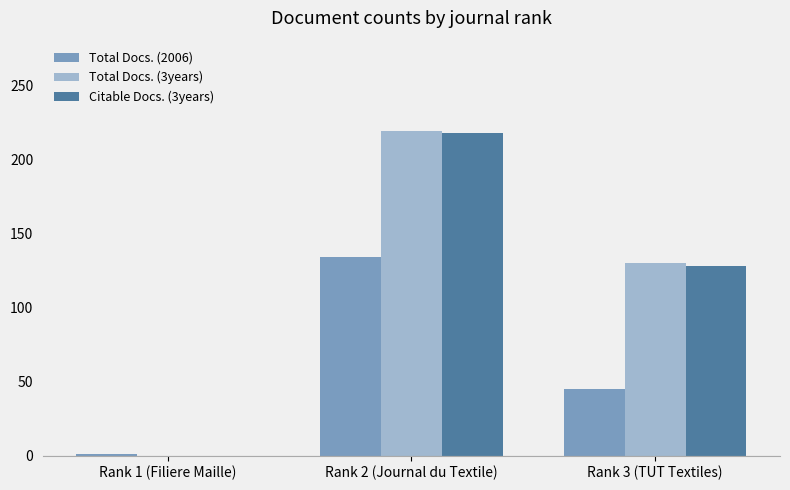

What is the total value across all series at Rank 3 (TUT Textiles)?

303